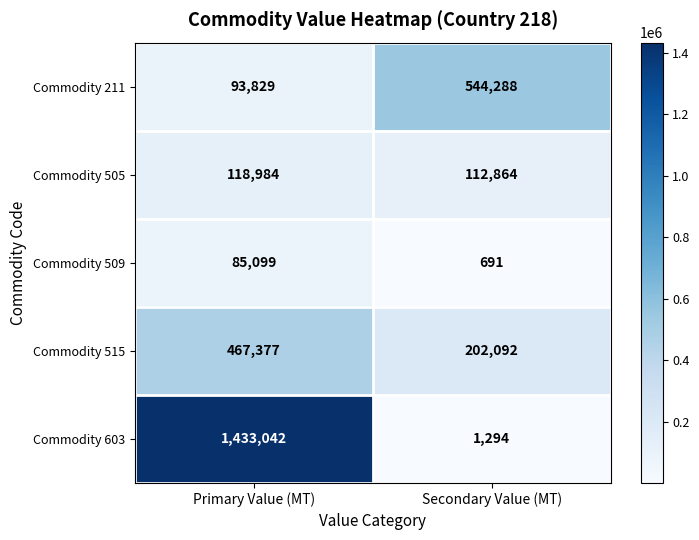

What is the sum of the Commodity 509 values at Primary Value (MT) and Secondary Value (MT)?

85790